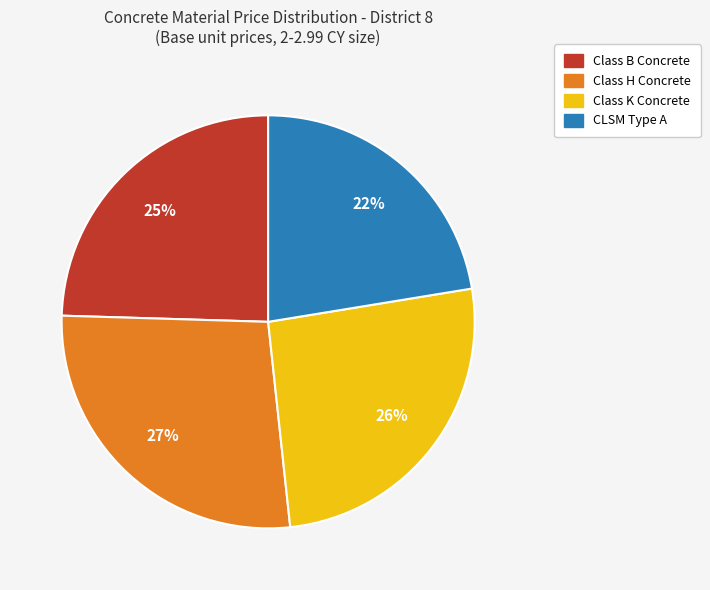

Combined, do Class K Concrete and Class H Concrete account for over 50%?

Yes